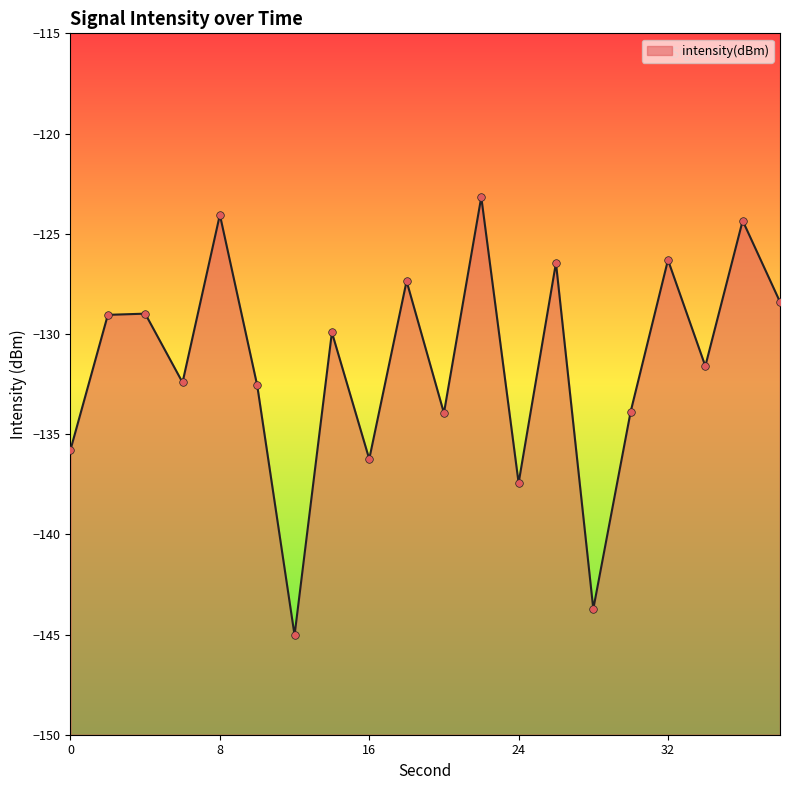

What is the change in value from 10 to 16?

-3.7